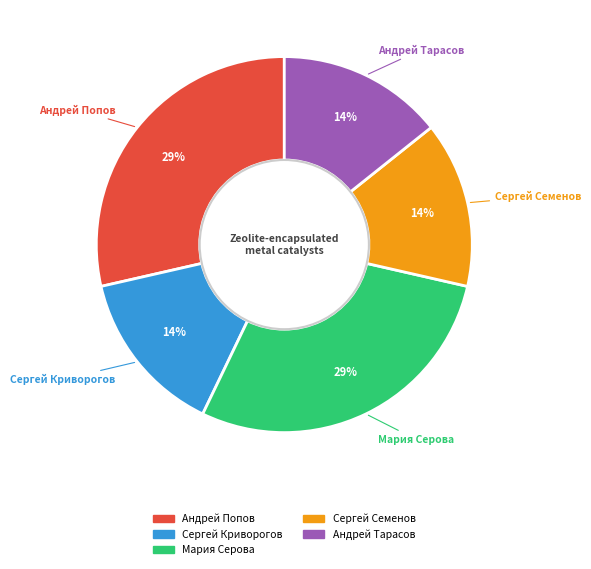

Is it true that Андрей Тарасов is 14% of the pie?

True